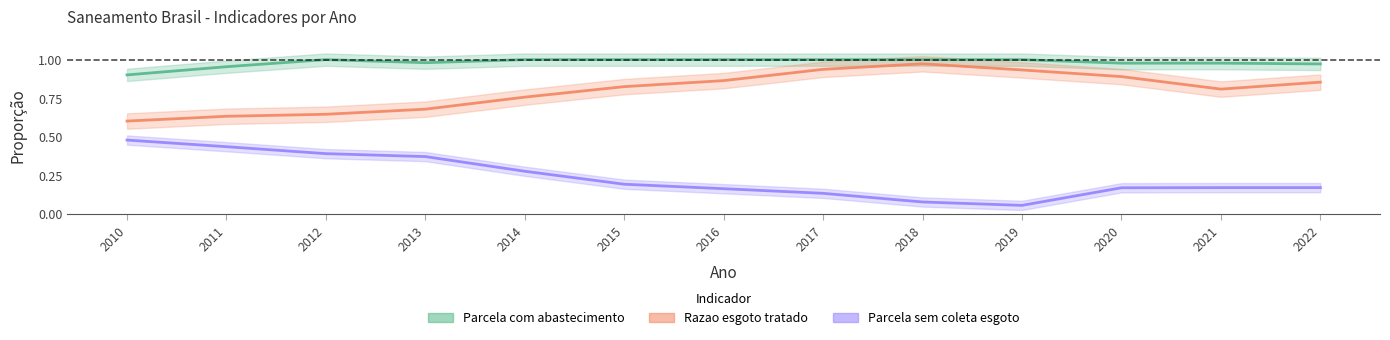

Is it true that Parcela sem coleta esgoto equals 0.1 at 2019?

True